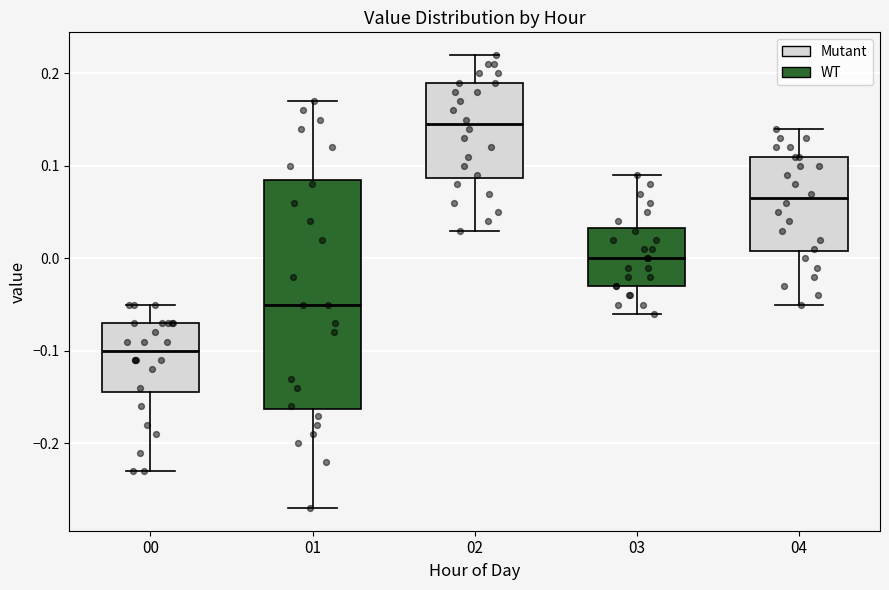

Which box has the lowest median line?

00